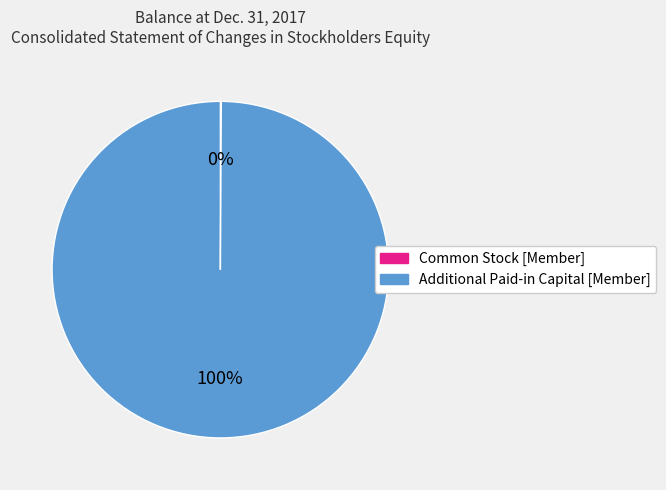

Which category has the biggest portion of the pie?

Additional Paid-in Capital [Member]